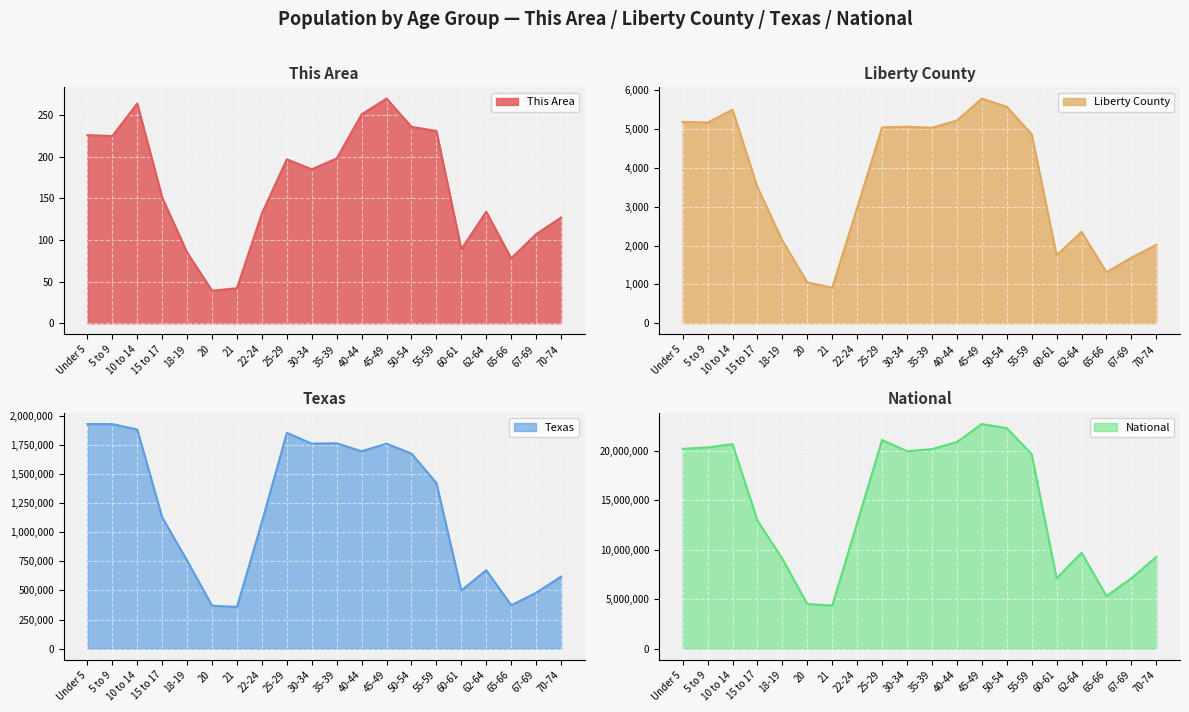

Which series changed the most between 20 and 30-34?

National